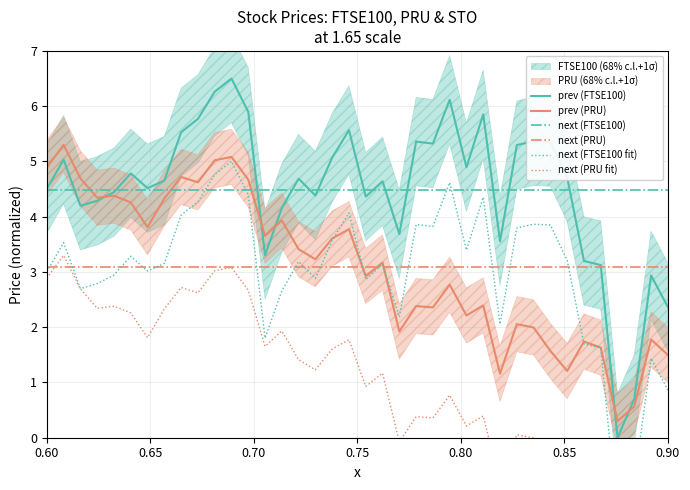

What is the maximum value for prev (FTSE100)?

6.5